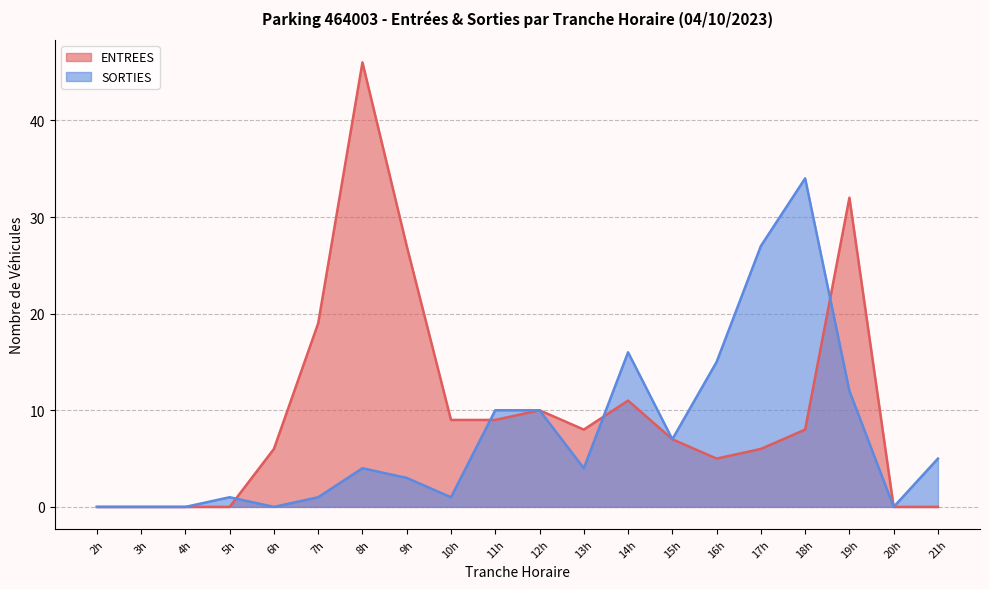

True or false: SORTIES and ENTREES cross at least once.

True